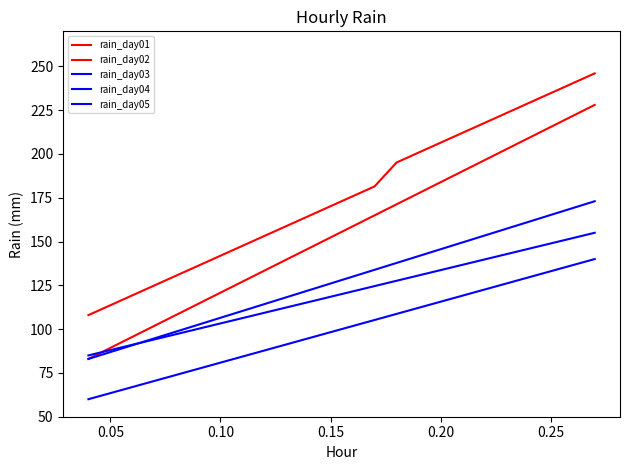

How many series are shown in this chart?

5